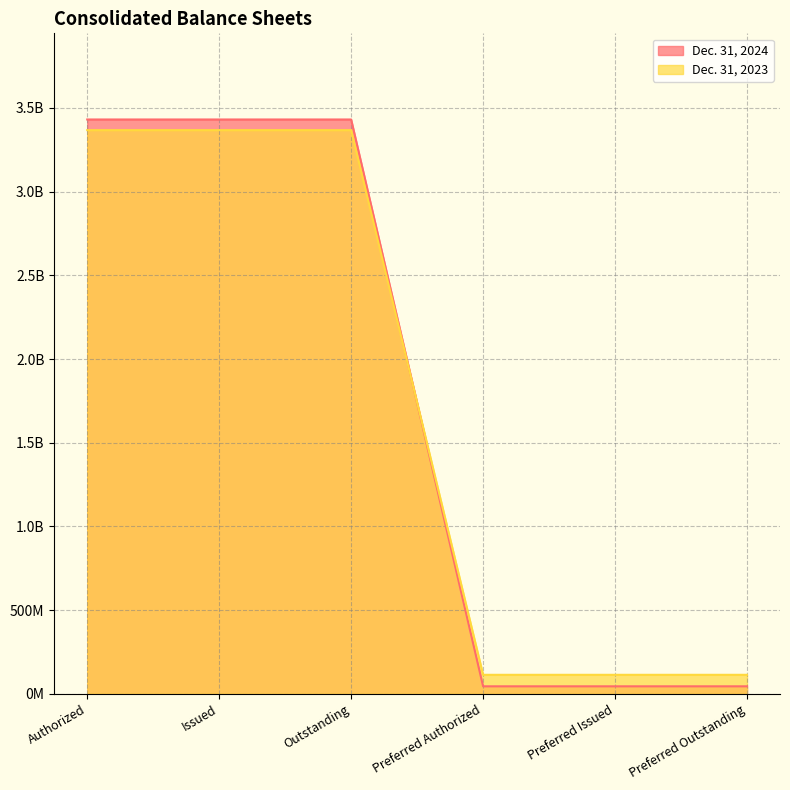

What is the greatest value displayed?

3431088022